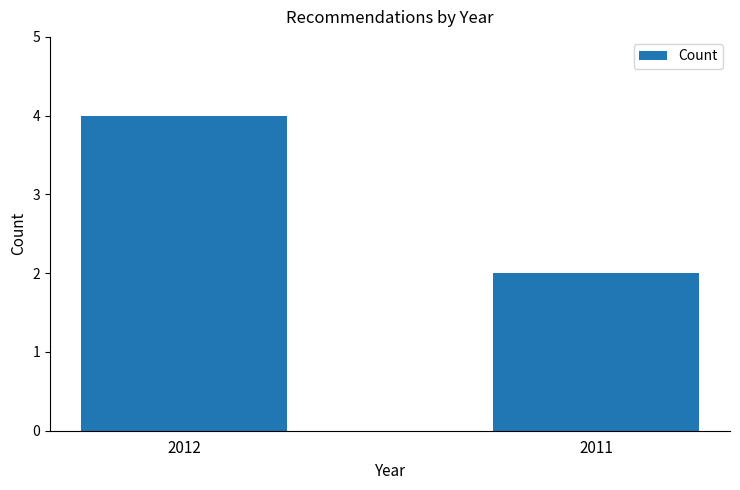

The value at 2012 is 1. True or false?

False